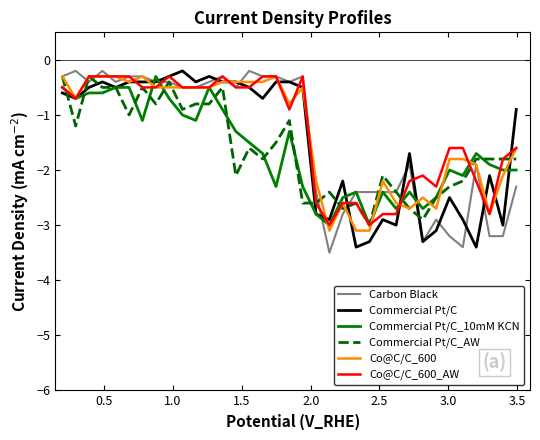

What is the maximum value shown in the chart?

-0.2